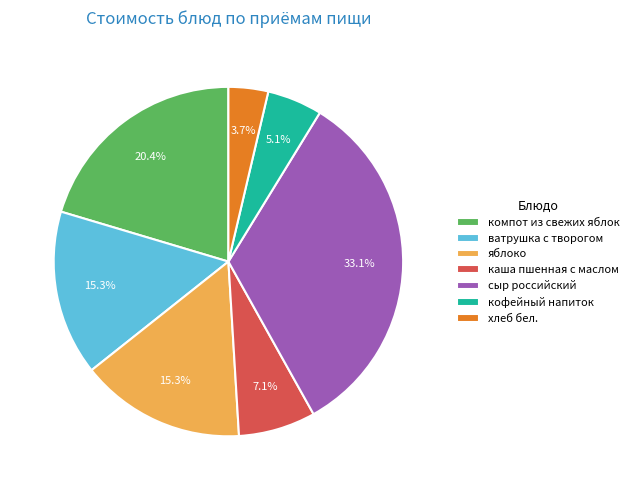

Does сыр российский account for over 50% of the chart?

No